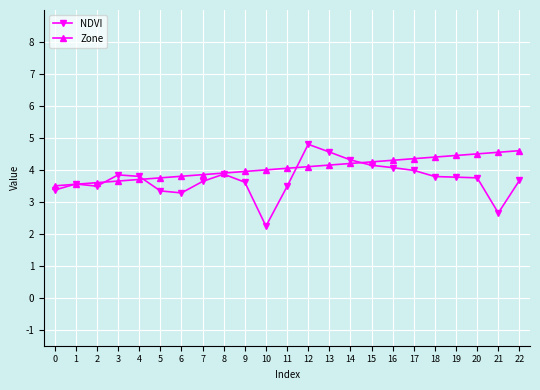

Which category has the lowest value across all series?

10